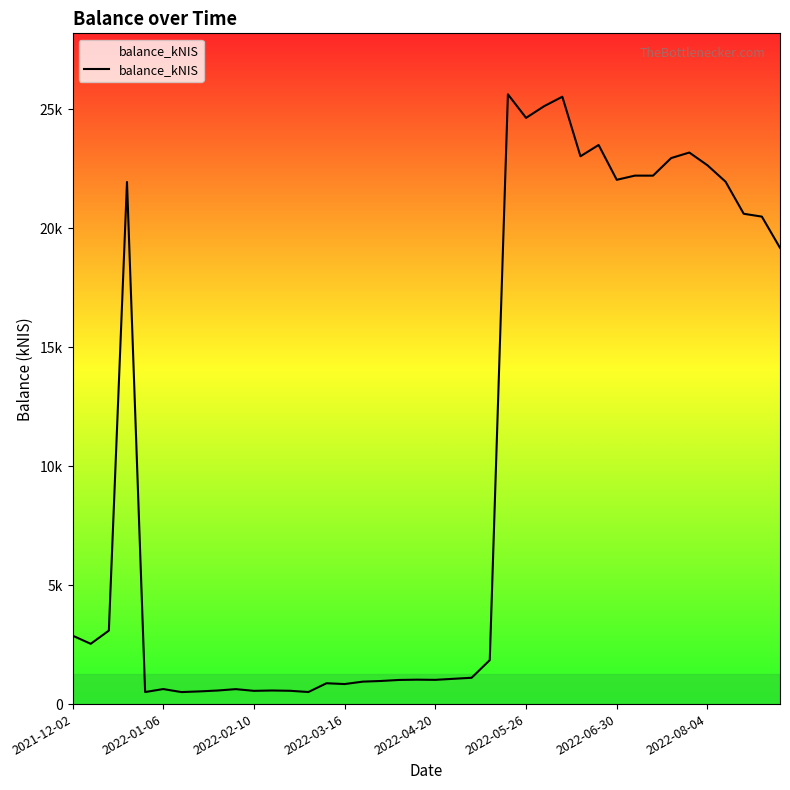

Is this an area chart (filled region under the line)?

No